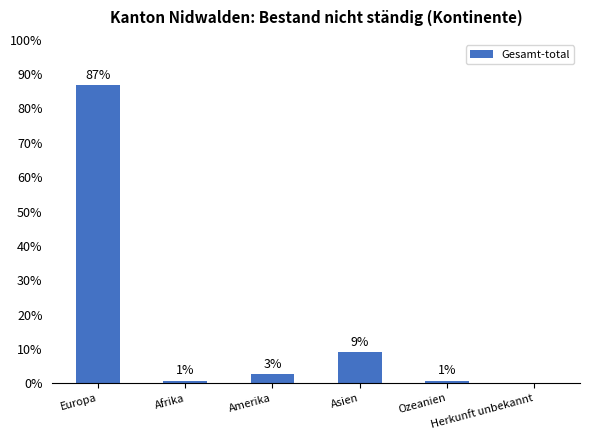

What position from the right is Amerika?

4